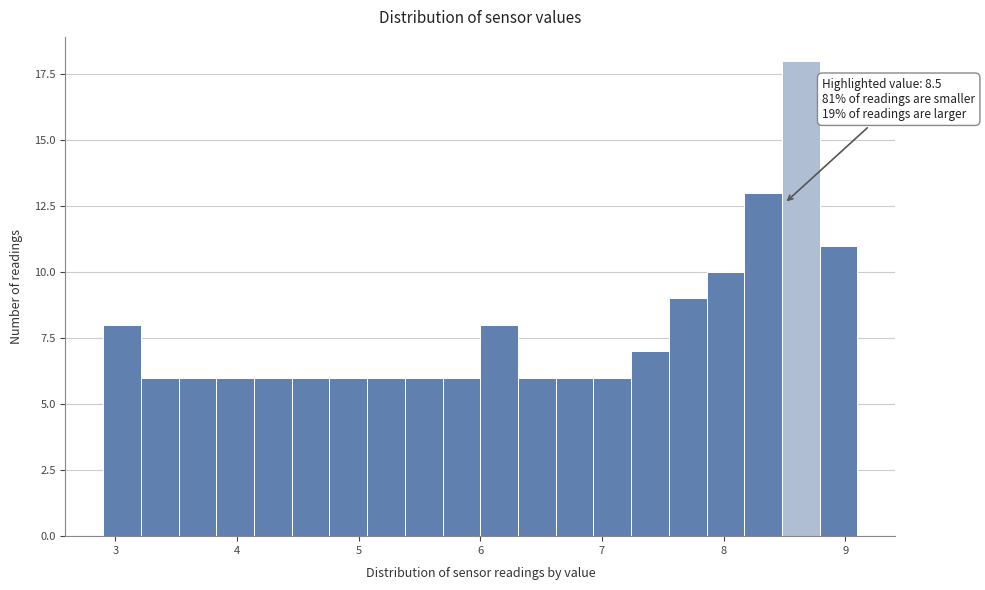

Read against the x-axis, roughly where is the centre of the tallest bar?

8.6